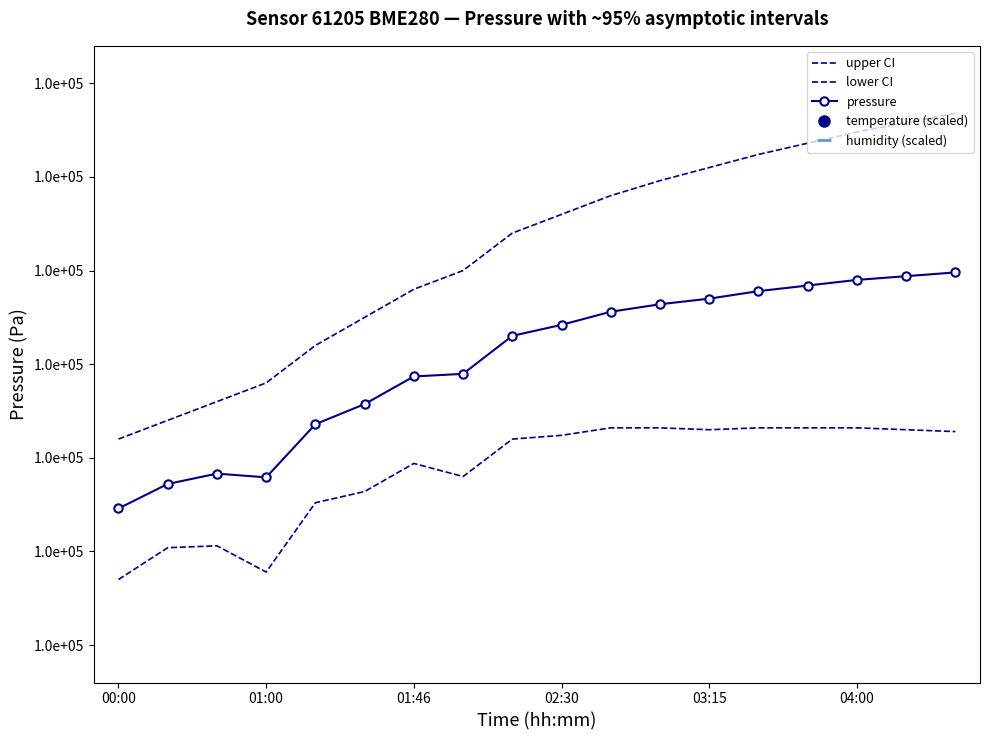

Which series has the largest total across all categories?

humidity (scaled)